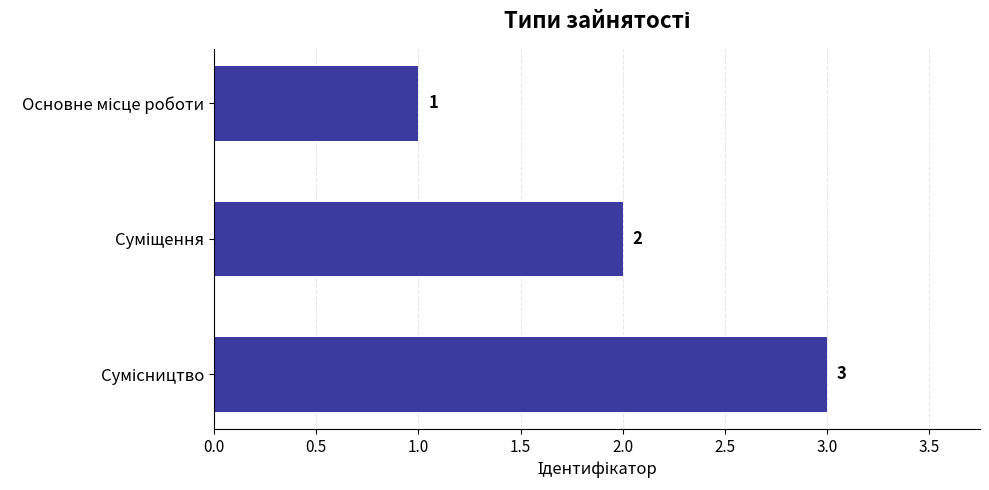

How many categories are shown in the chart?

3